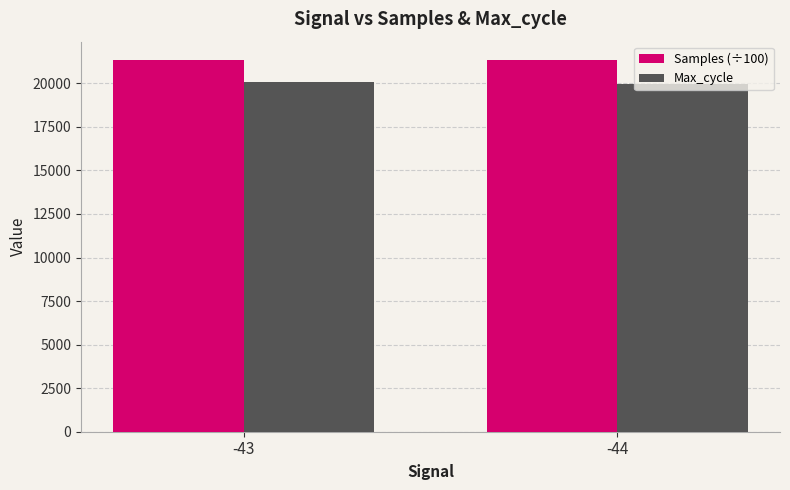

What is the average value of the Max_cycle series?

20009.4